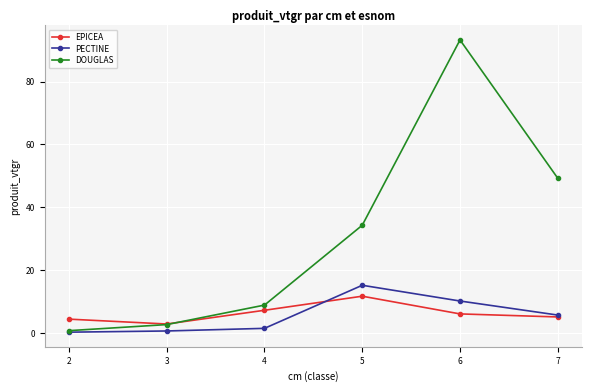

Which category has the highest value in the DOUGLAS series?

6